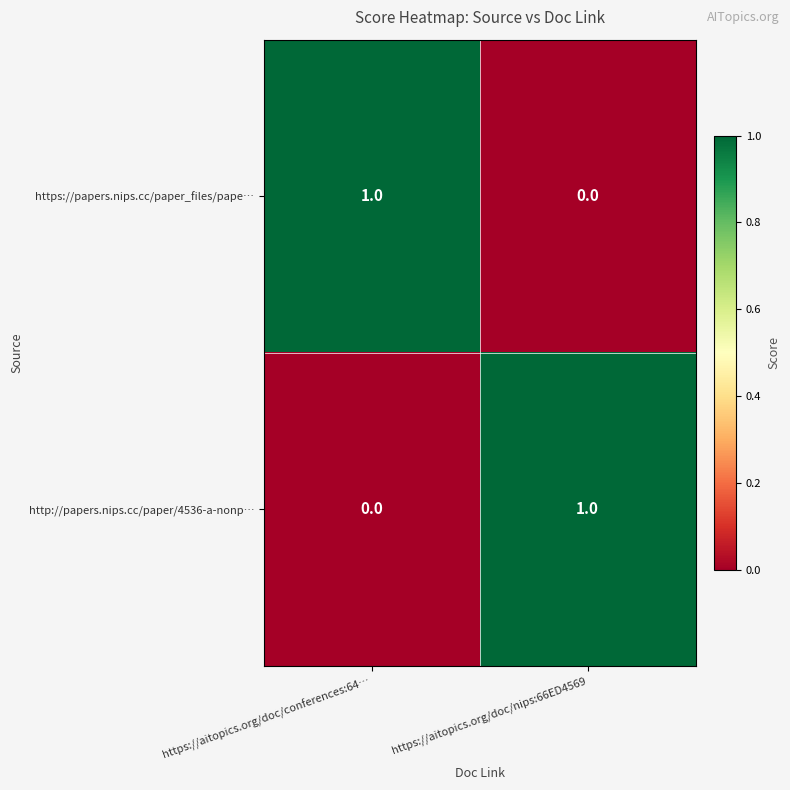

The http://papers.nips.cc/paper/4536-a-nonp… series shows 0 at https://aitopics.org/doc/conferences:64…. True or false?

True